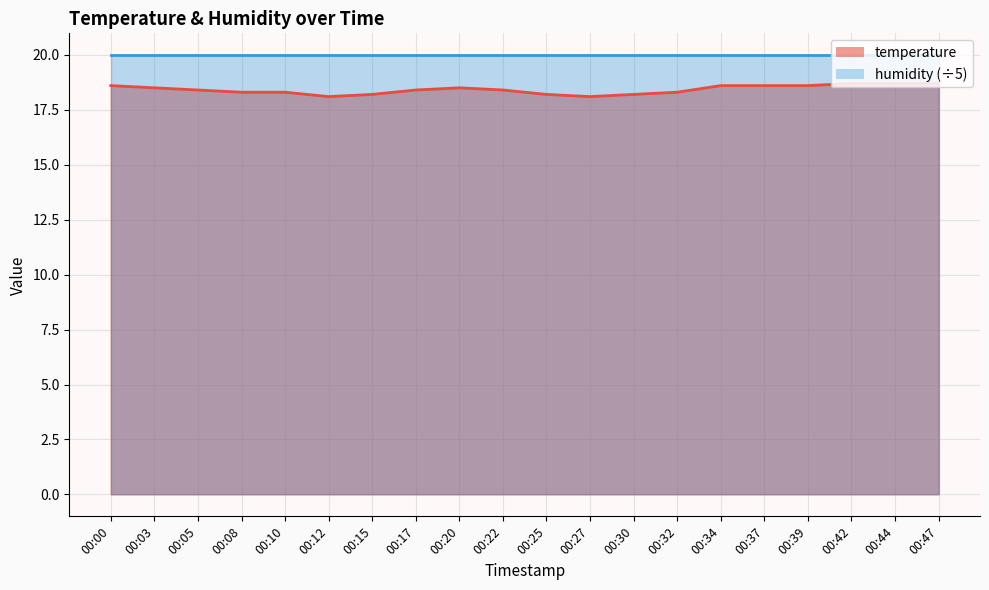

At which category does the chart reach its peak across all series?

00:42